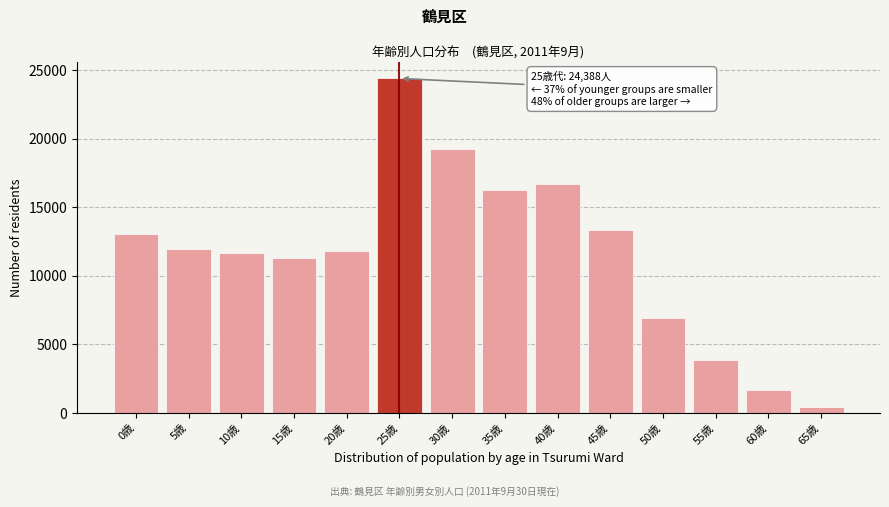

Which category has the highest value across all series?

25歳